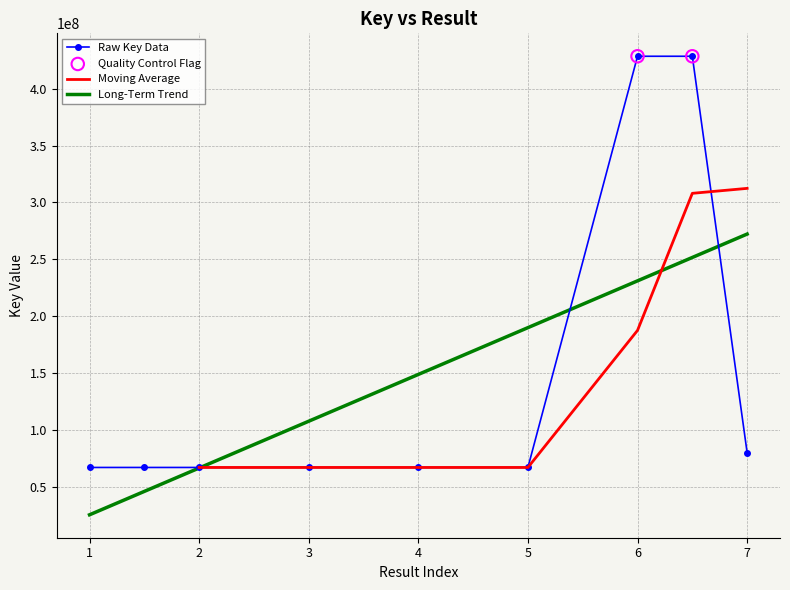

What is the ratio of the value at 2 to the value at 1?

1.0